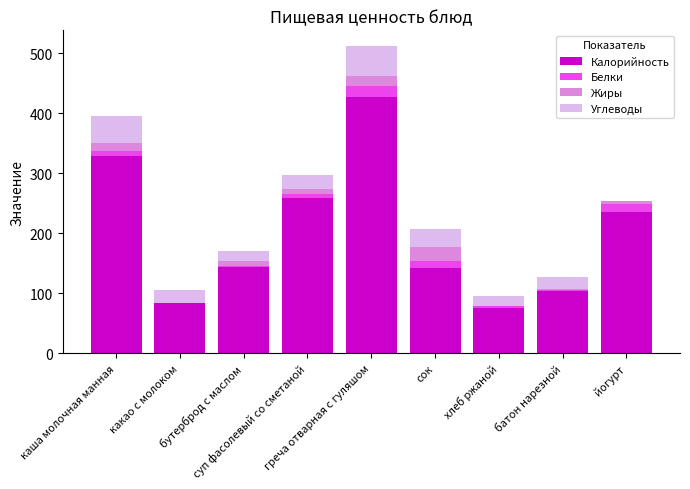

What are all the series names shown in the legend?

Калорийность, Белки, Жиры, Углеводы